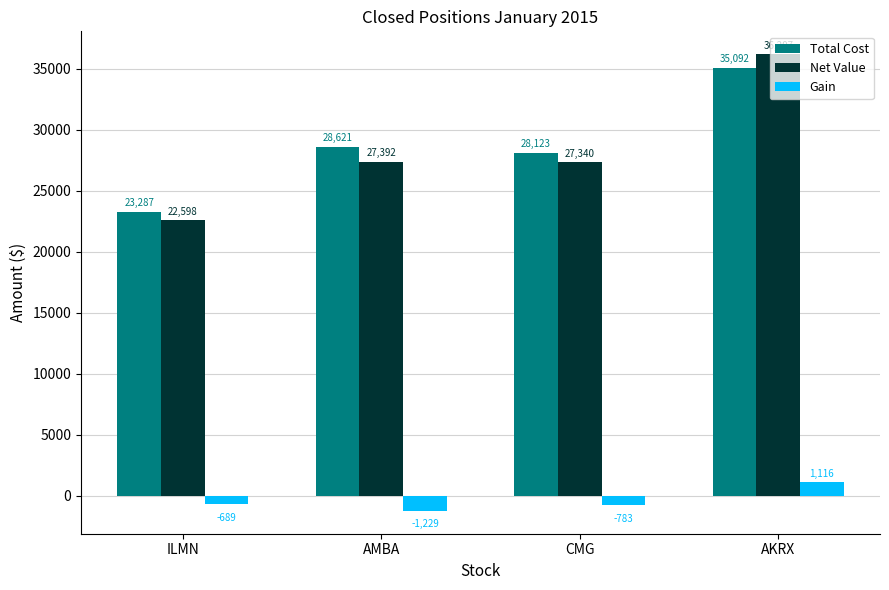

What is the difference between the second highest and second lowest values in the Gain series?

94.0